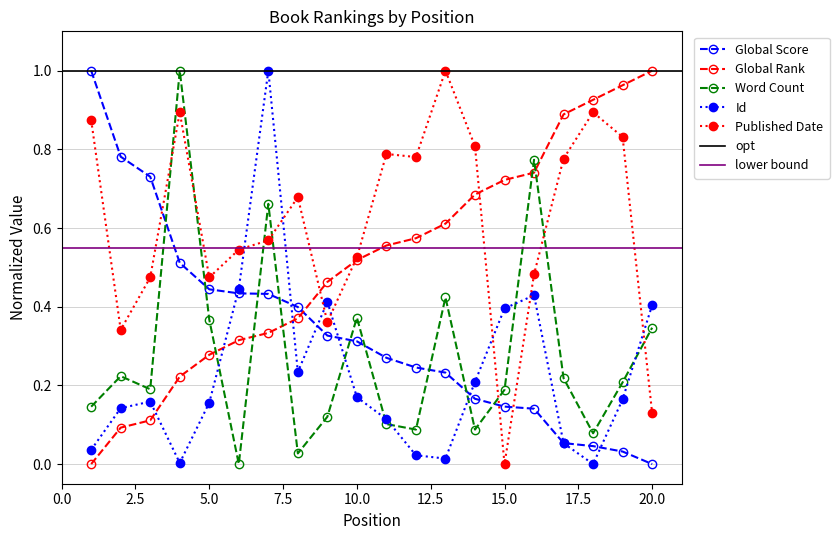

Which series has the largest total across all categories?

Published Date